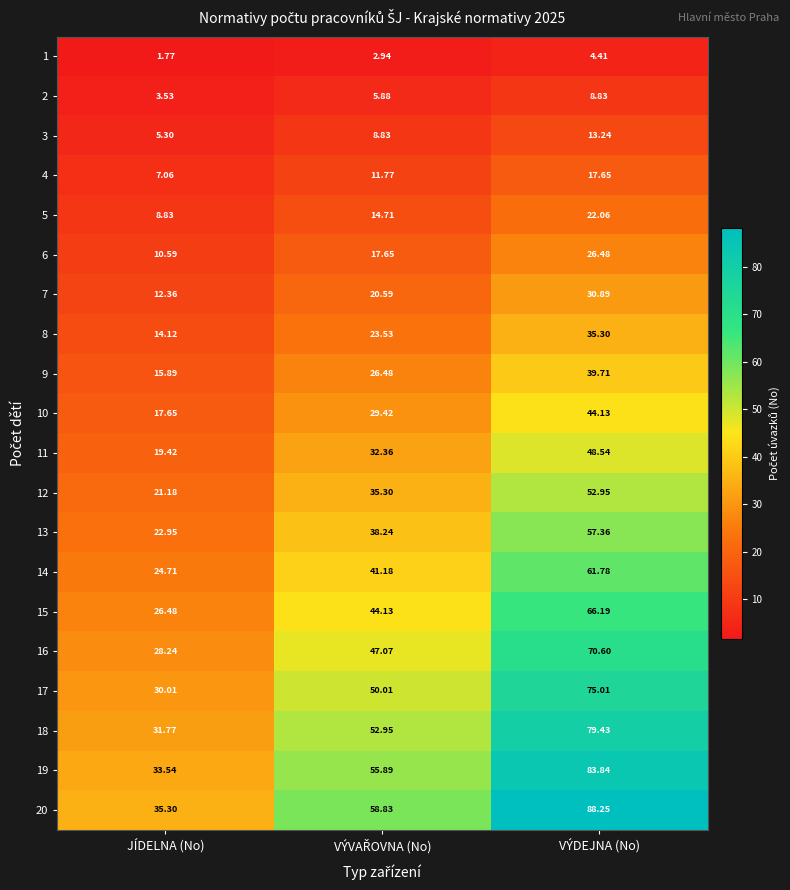

At which category does the chart reach its peak across all series?

VÝDEJNA (No)